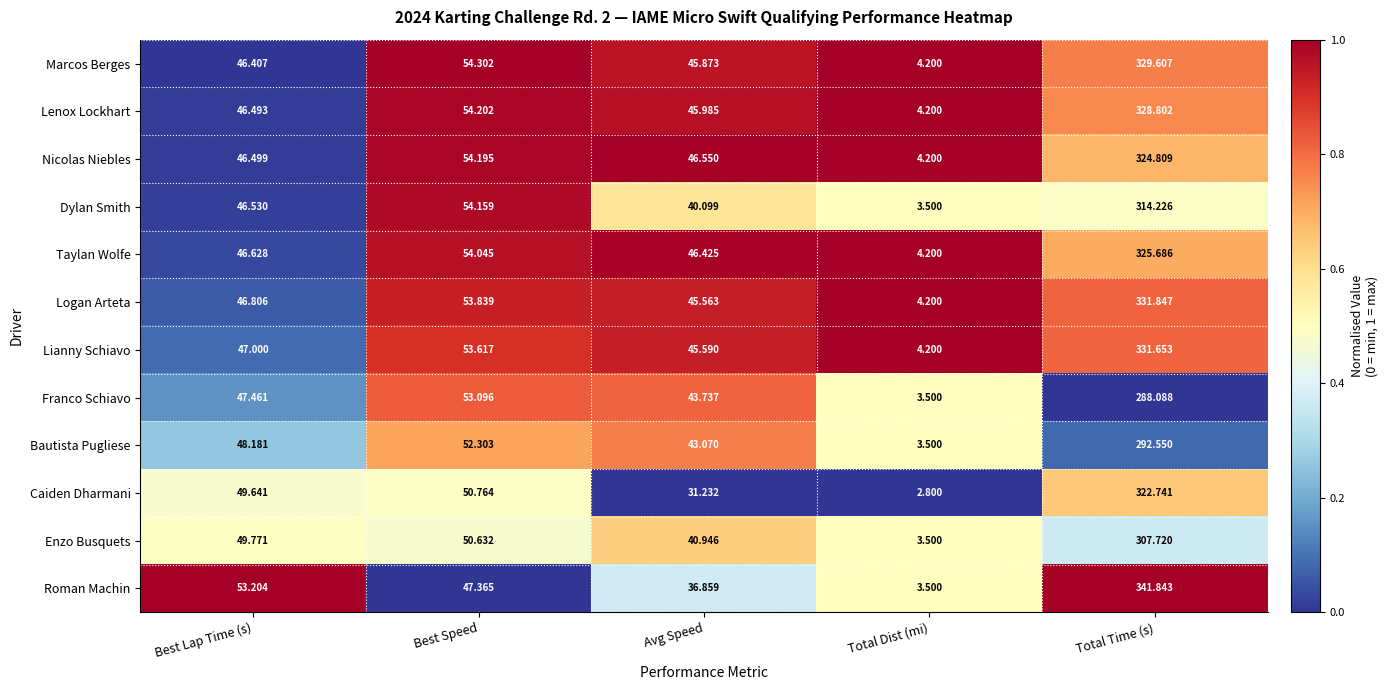

At which label is Taylan Wolfe closest to 164?

Best Speed